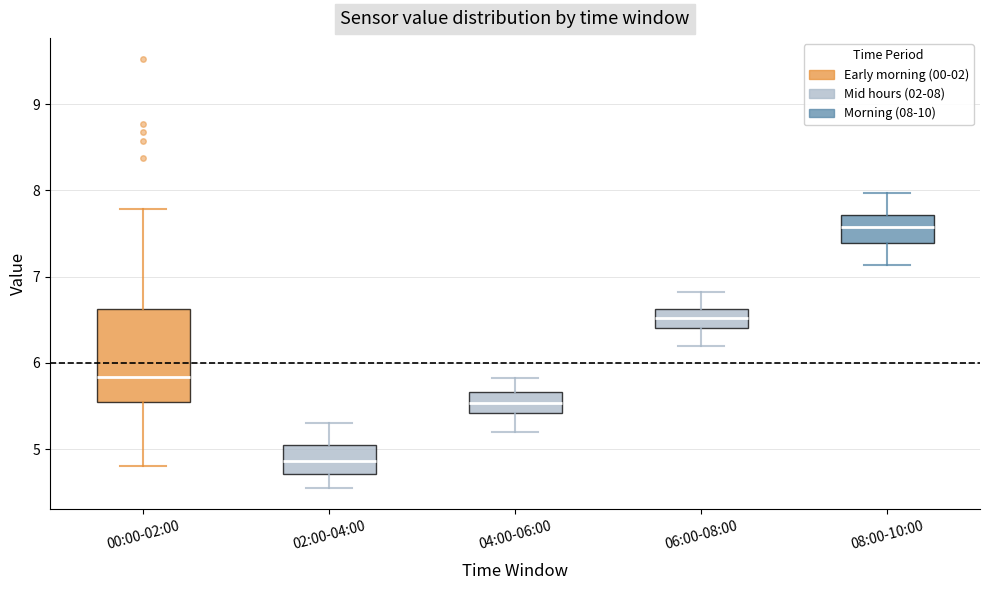

Reading left to right, read every box against the y-axis: the position of its median line, the range the box covers, and the ends of its whiskers. The values are not printed on the chart, so give them approximately, as read against the axis.

00:00-02:00: median 5.8, box 5.5 to 6.6, whiskers 4.8 to 7.8
02:00-04:00: median 4.9, box 4.7 to 5.1, whiskers 4.6 to 5.3
04:00-06:00: median 5.5, box 5.4 to 5.7, whiskers 5.2 to 5.8
06:00-08:00: median 6.5, box 6.4 to 6.6, whiskers 6.2 to 6.8
08:00-10:00: median 7.6, box 7.4 to 7.7, whiskers 7.1 to 8.0